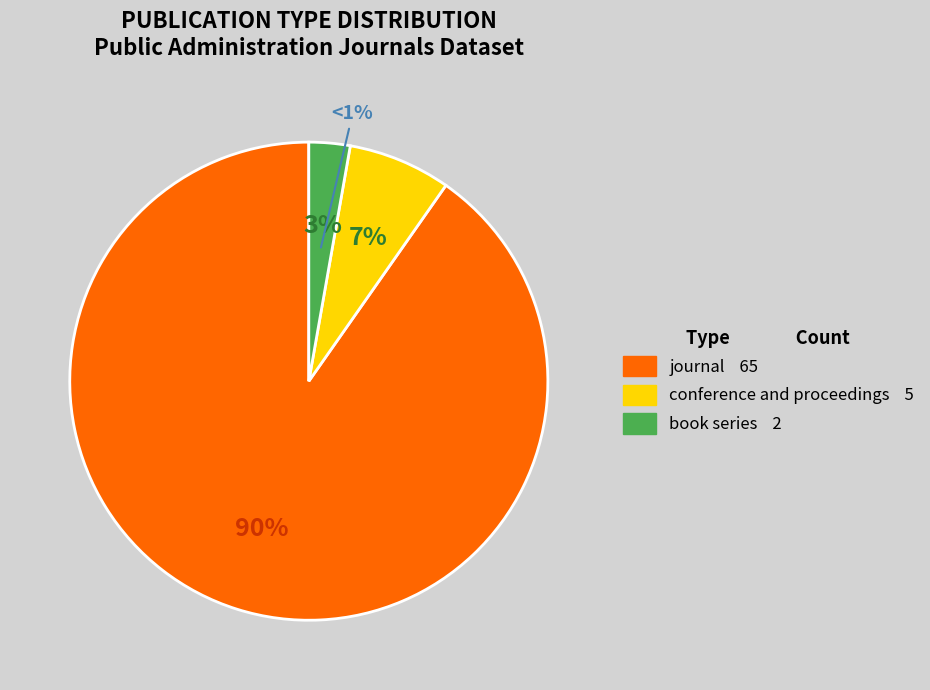

What is the smallest slice in the pie chart?

book series